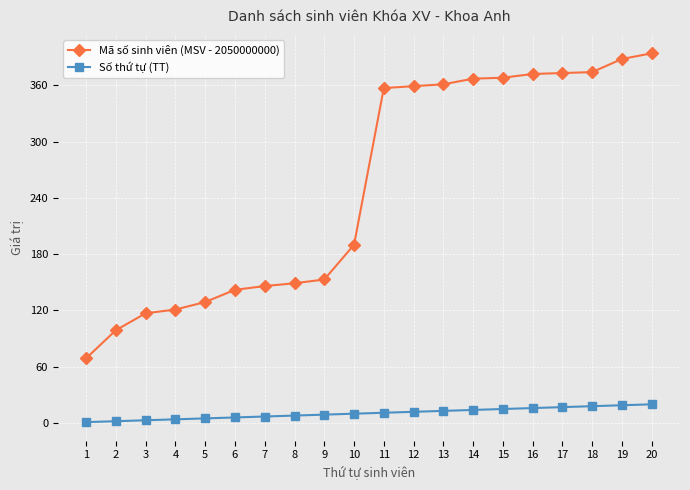

Is the value of Mã số sinh viên (MSV - 2050000000) at 14 greater than the value of Số thứ tự (TT) at 11?

Yes